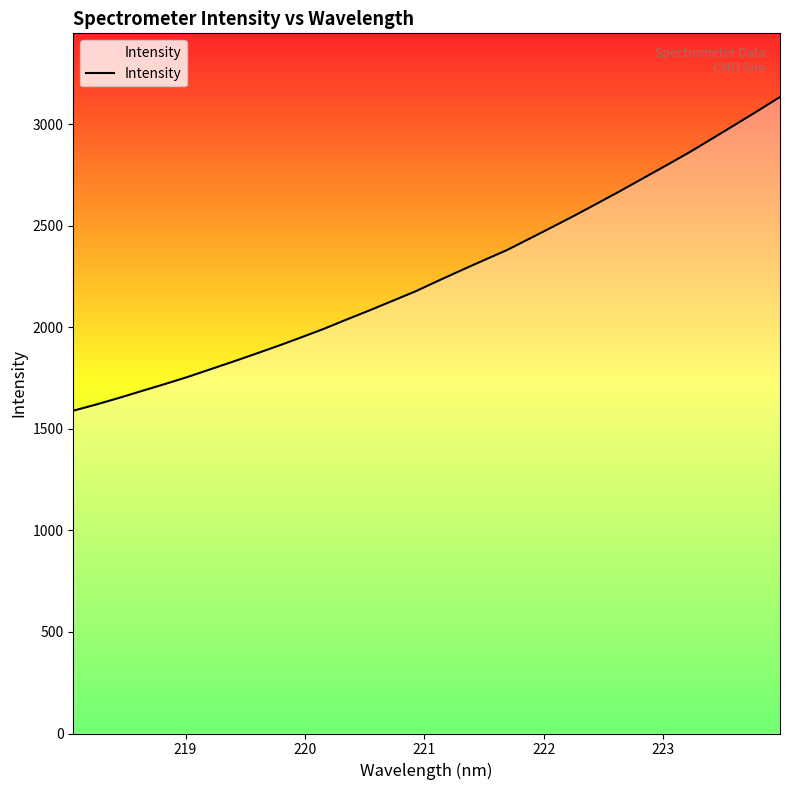

What is the minimum value shown in the chart?

1589.4